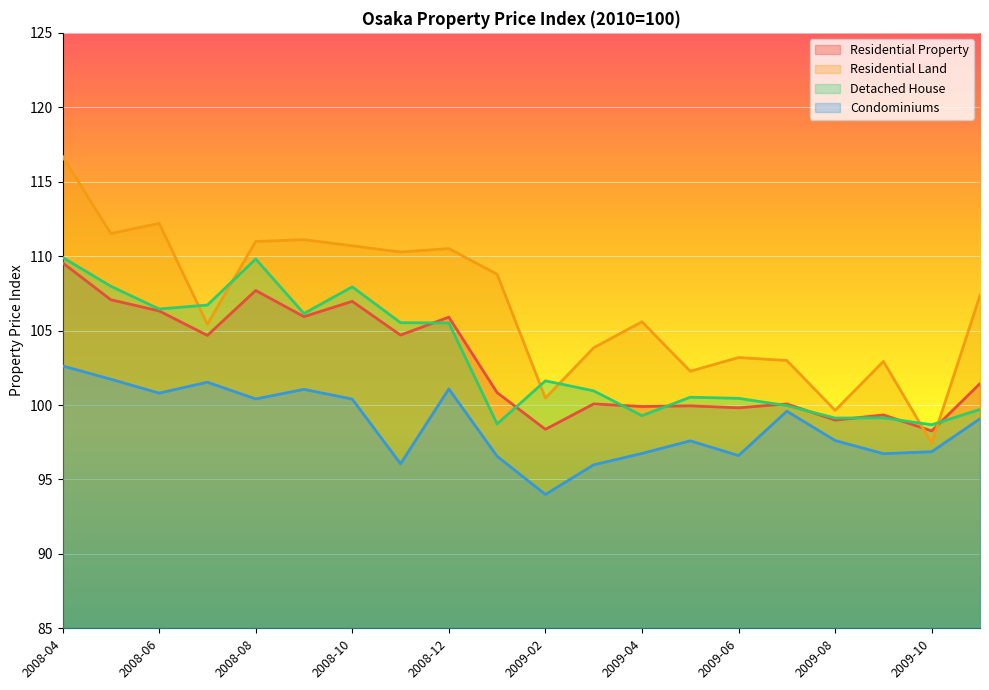

Where is the first local minimum for Condominiums?

2008-06